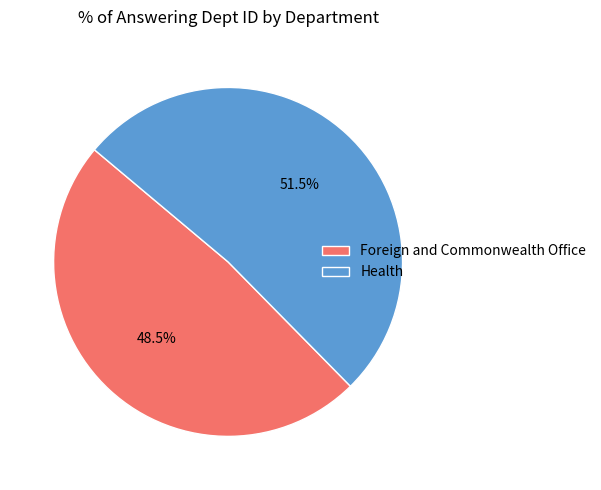

To the nearest percent, what is the difference between the largest and smallest slice percentages?

3%